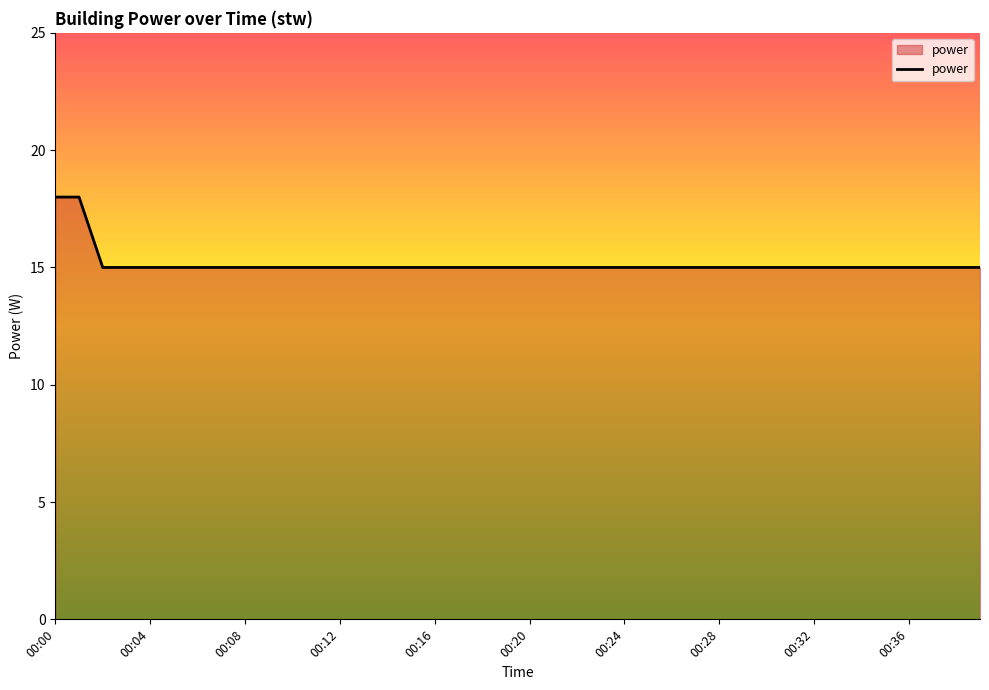

What is the minimum value shown in the chart?

15